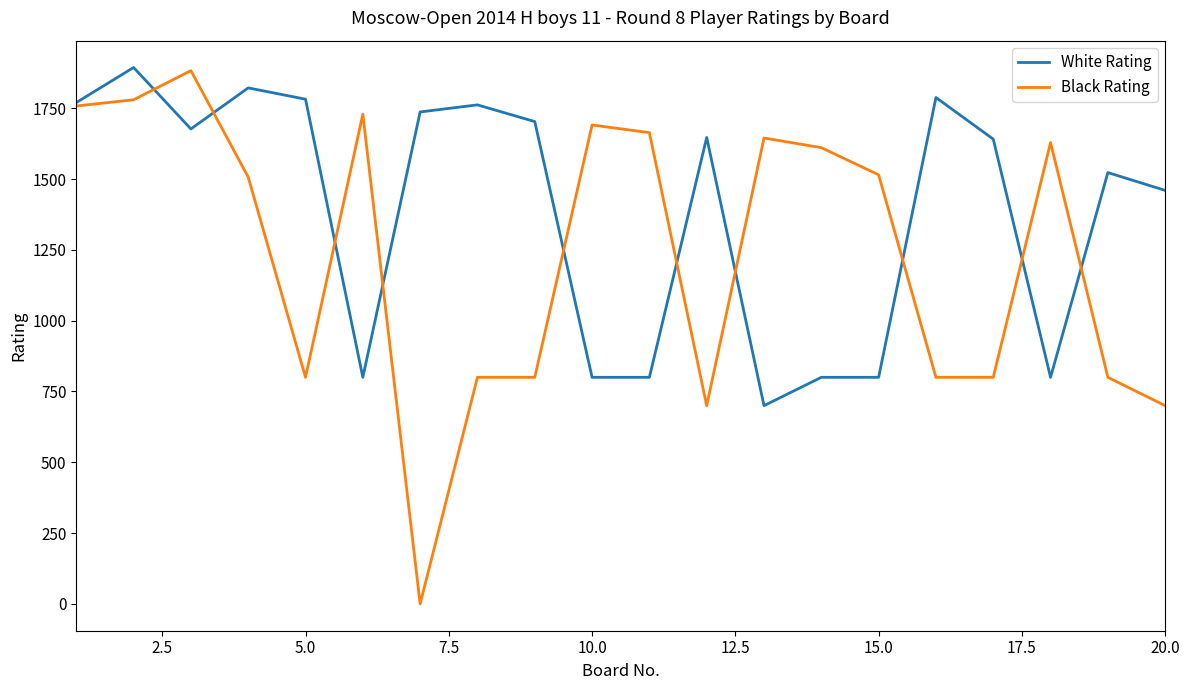

List the series in order of their overall mean, lowest first.

Black Rating, White Rating